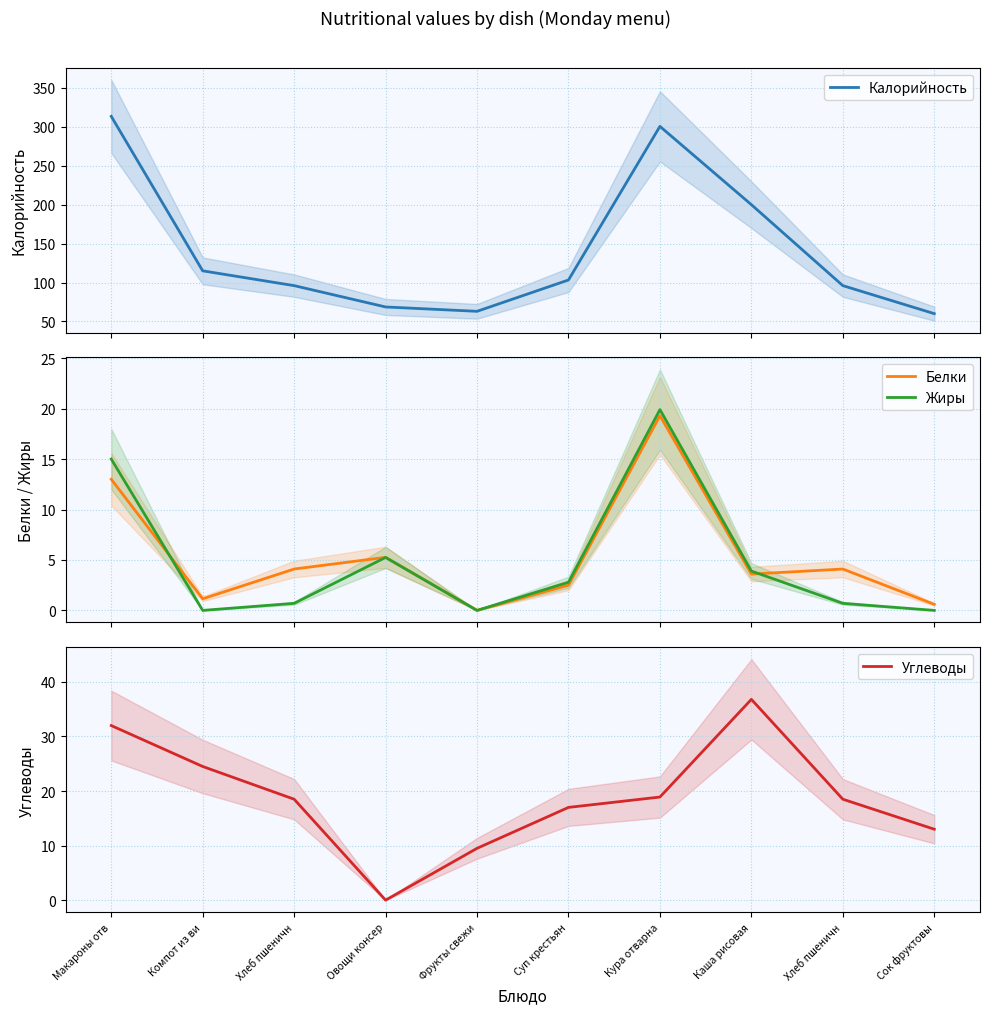

Read the Калорийность value at Суп крестьян.

103.2